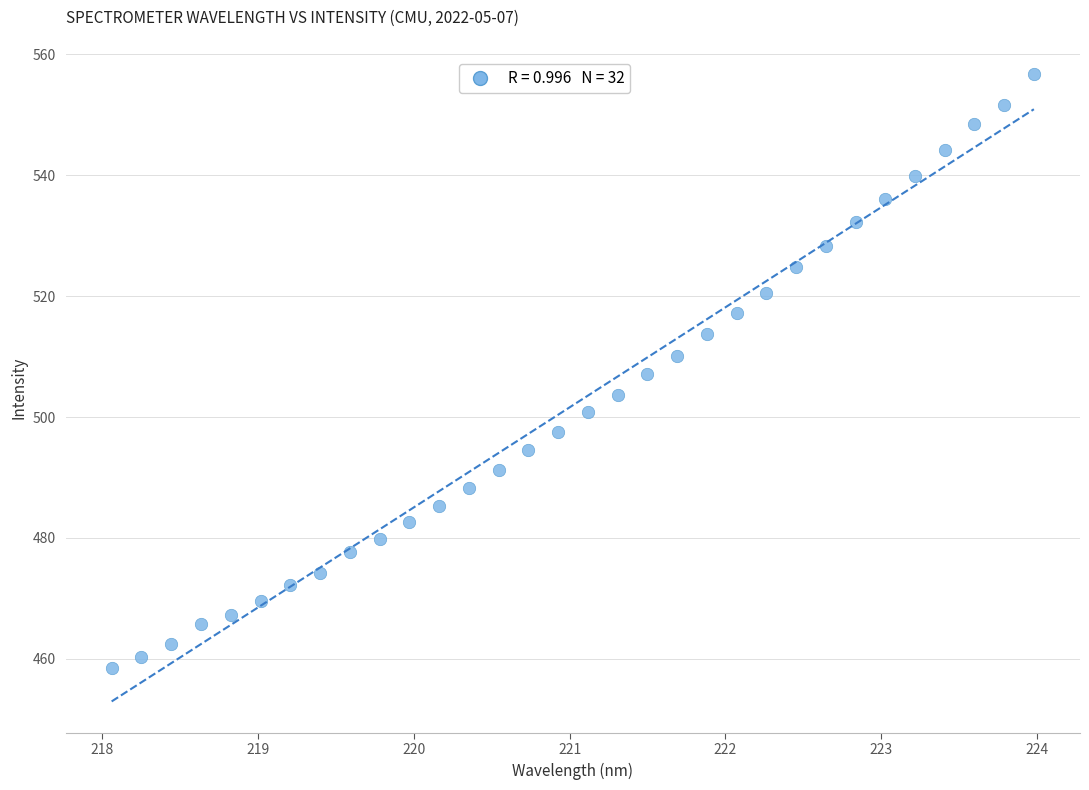

What is the range of X values (max minus min)?

5.9